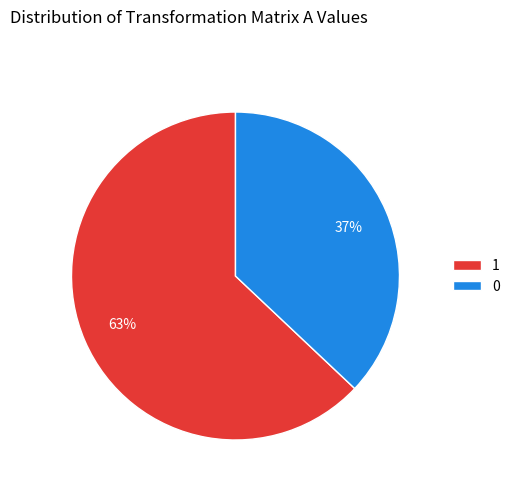

Does 1 account for over 50% of the chart?

Yes